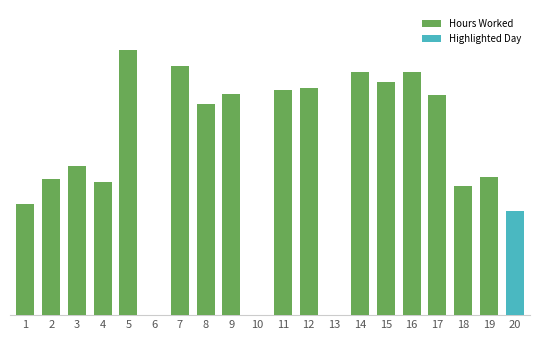

Where does the data first go above 18?

5